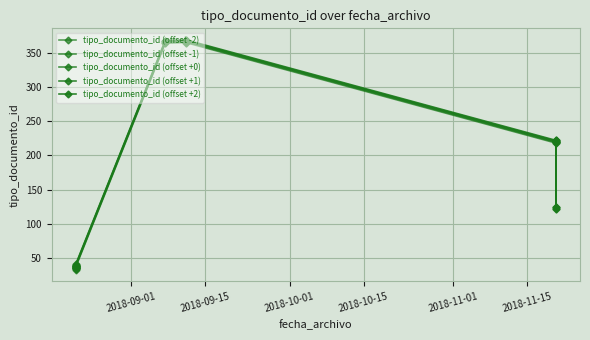

Rank the series by their average value, from lowest to highest.

tipo_documento_id (offset -2), tipo_documento_id (offset -1), tipo_documento_id (offset +0), tipo_documento_id (offset +1), tipo_documento_id (offset +2)